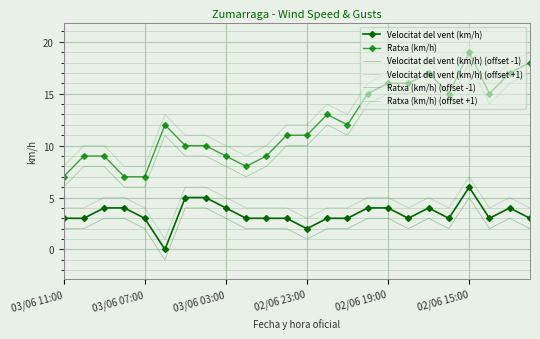

Count the number of categories in the chart.

24